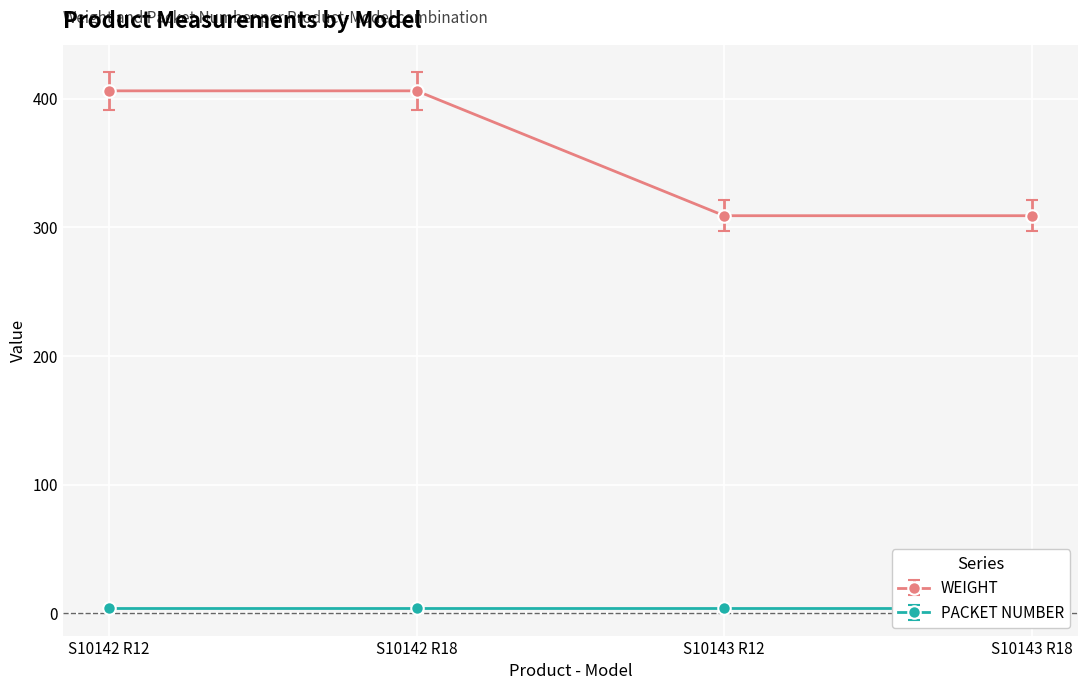

What is the label of the 1st point from the right?

S10143 R18